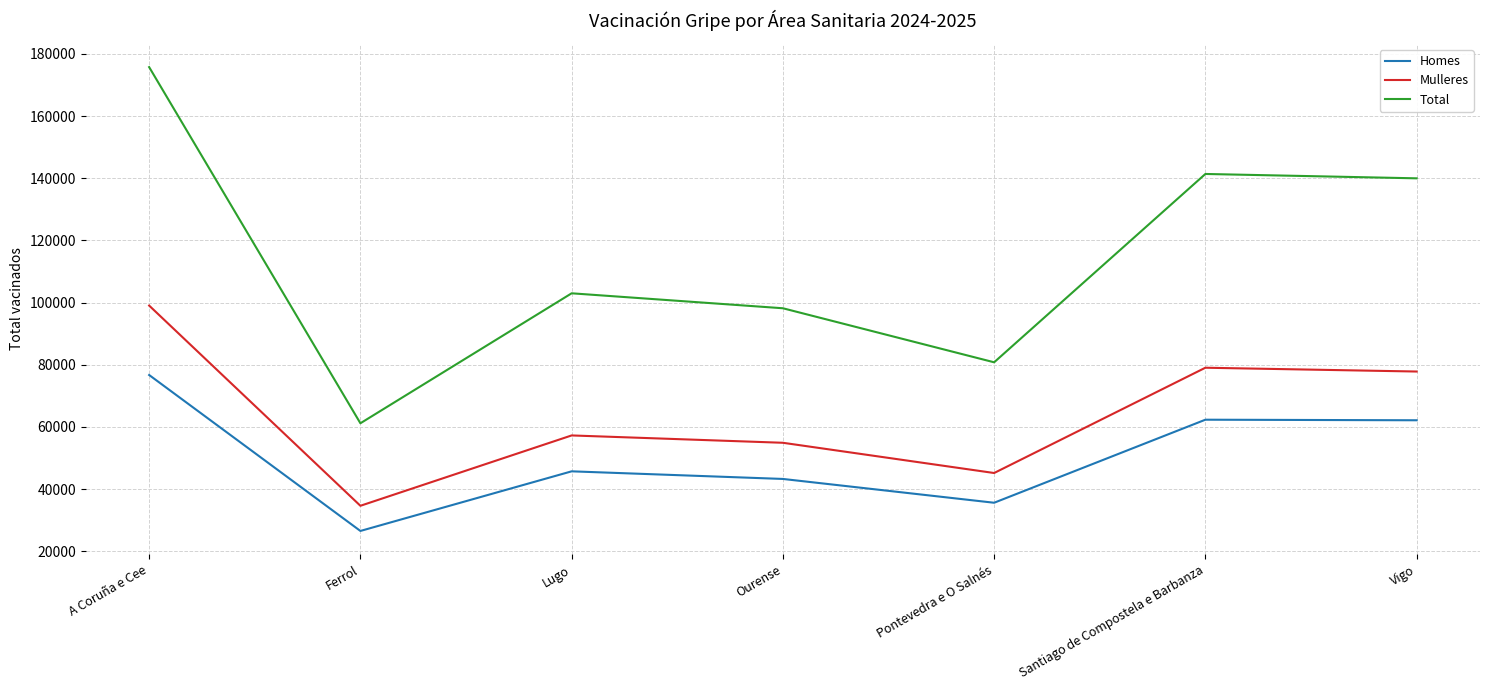

Is it true that Mulleres equals 7570 at Ferrol?

False